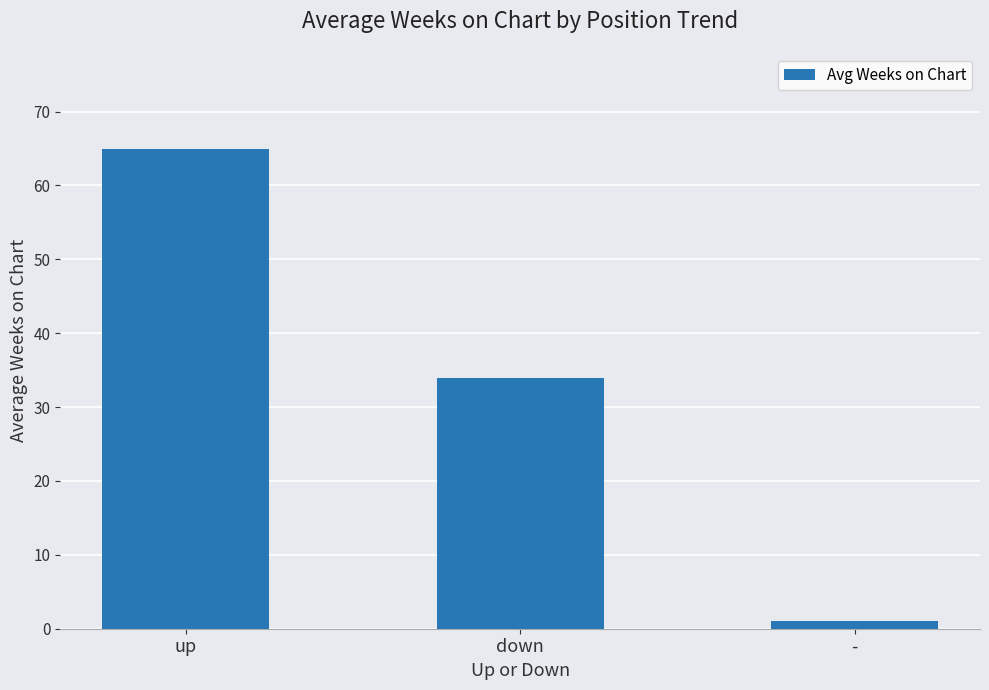

What is the smallest value displayed?

1.0